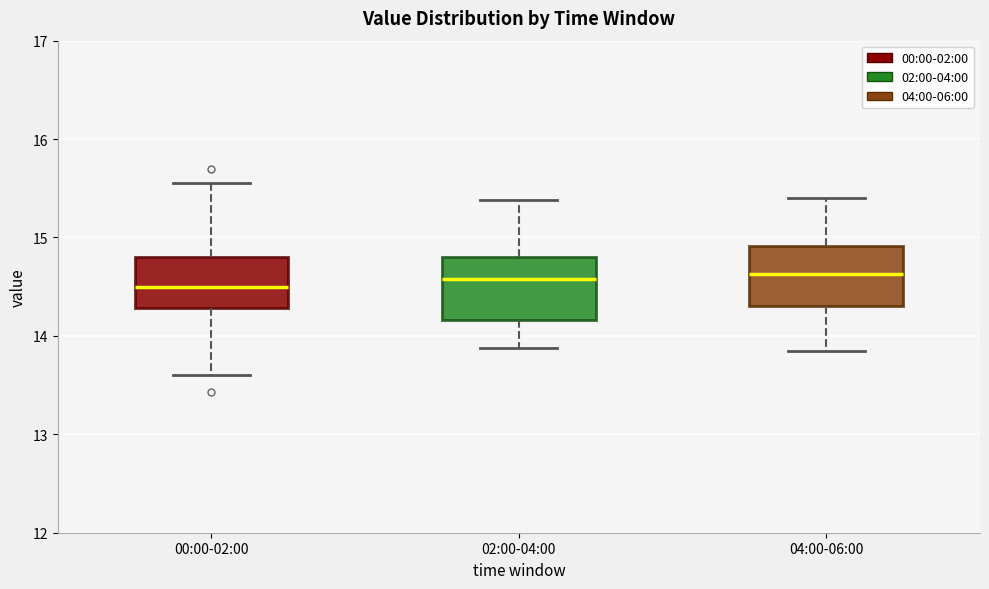

Where is the upper edge of the box for 02:00-04:00 on the y-axis? The values are not printed on the chart, so give them approximately, as read against the axis.

14.8